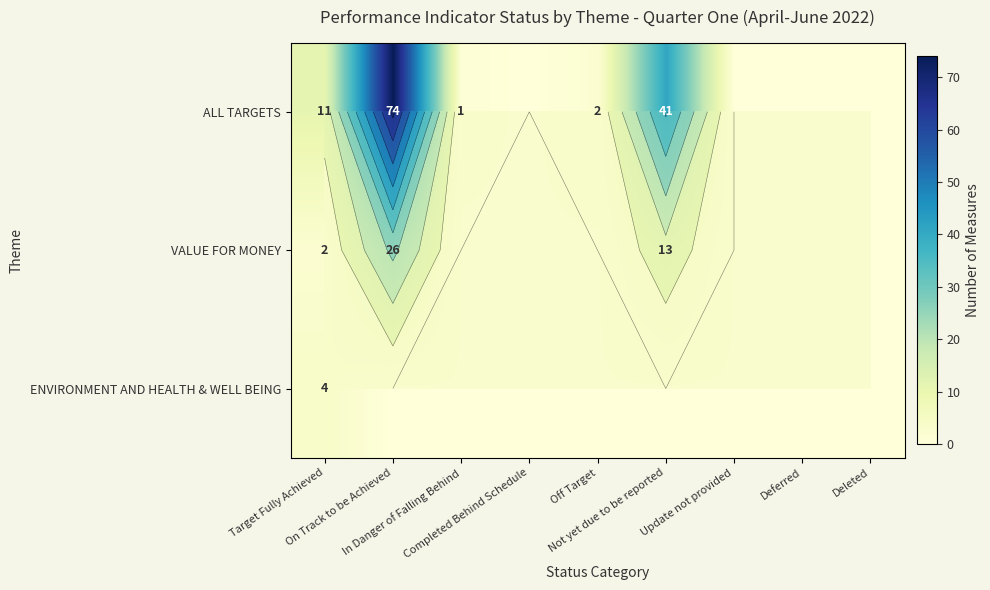

The value of ALL TARGETS at Update not provided is 0. True or false?

True